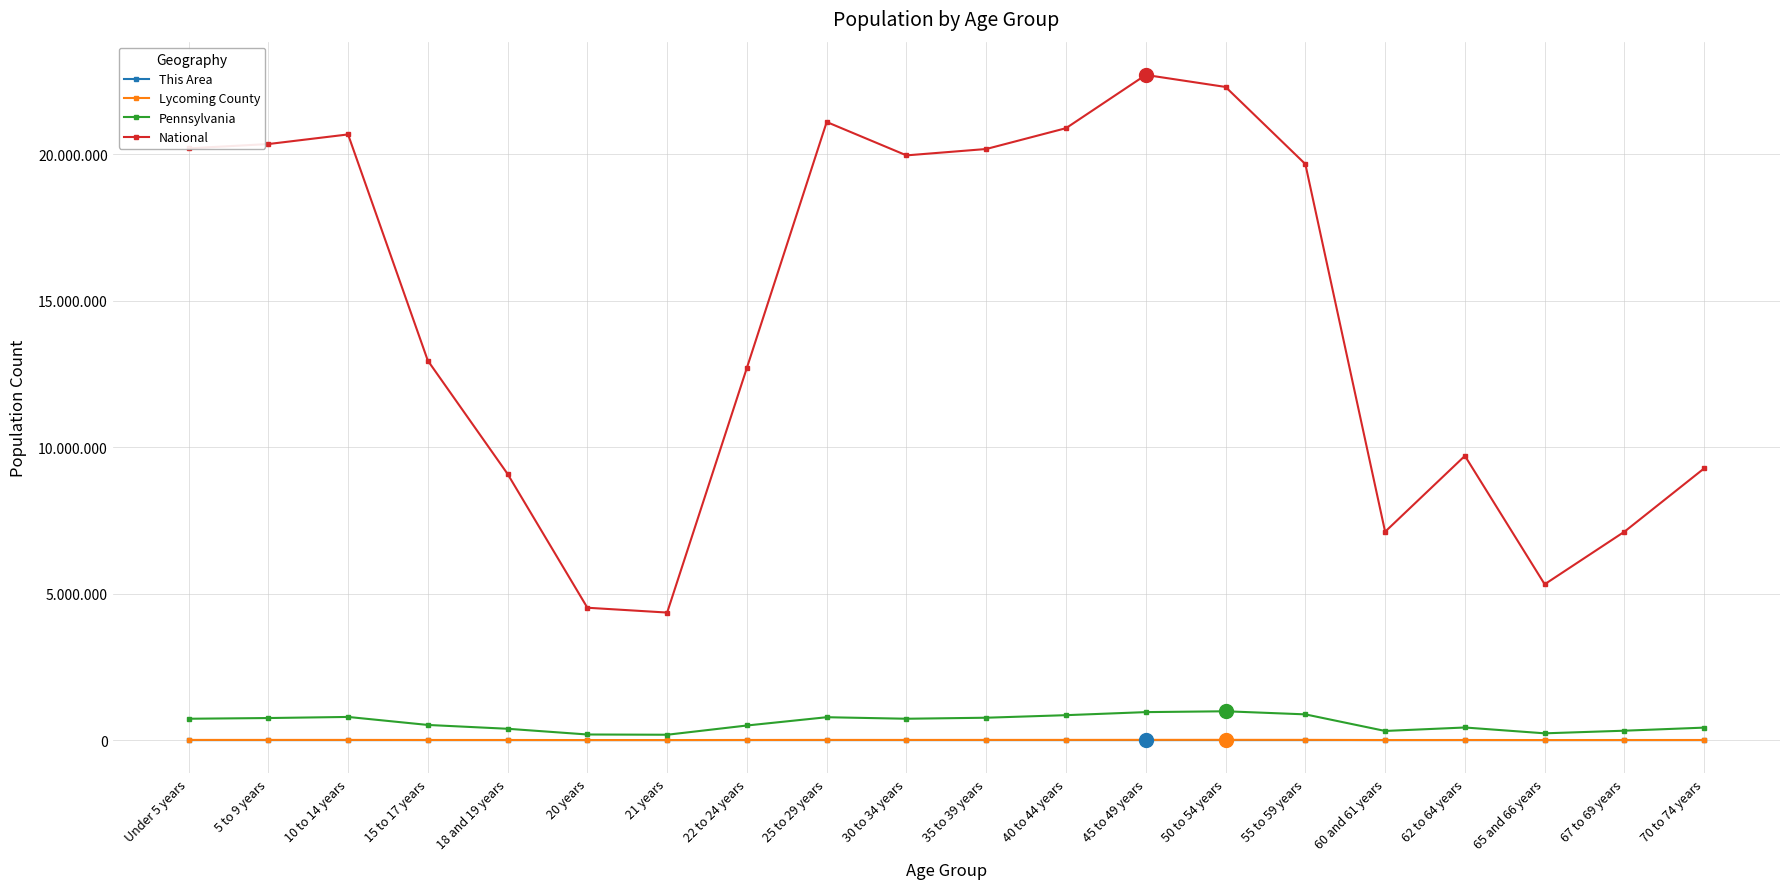

True or false: Lycoming County has more than 1 points higher than both neighbors.

True